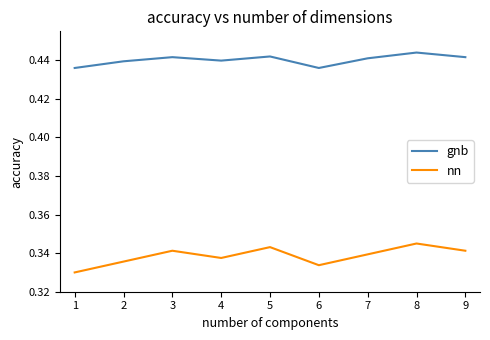

Does the chart display data point markers on the line(s)?

No